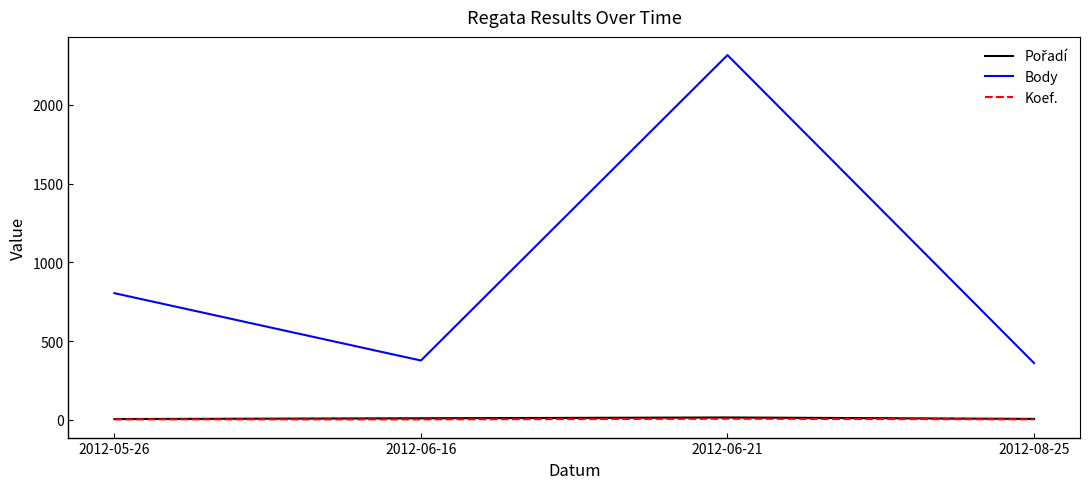

Between 2012-06-16 and 2012-06-21, which series saw the biggest shift?

Body